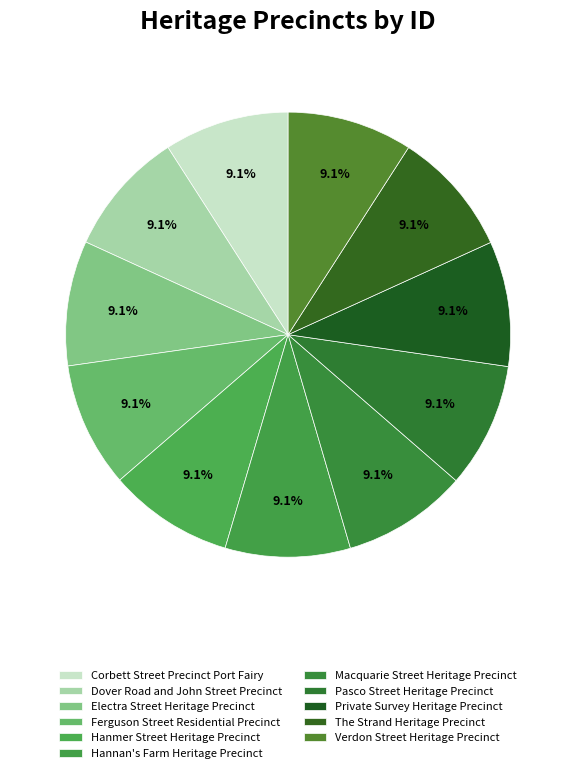

Count the number of slices in the pie.

11